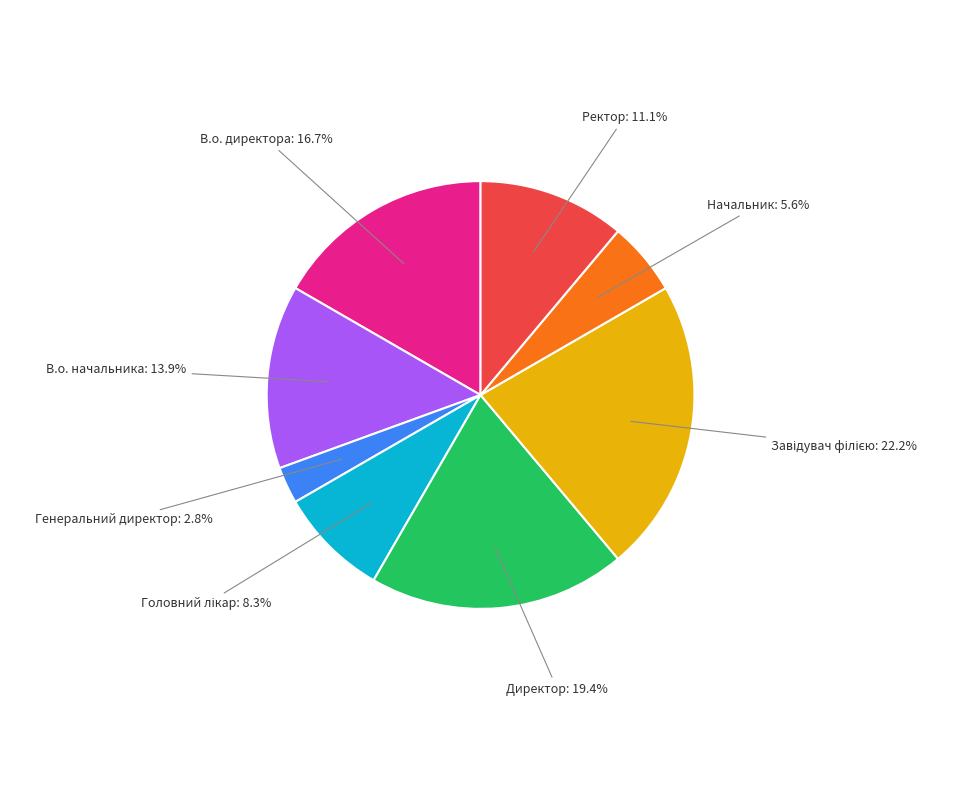

Count the number of slices in the pie.

8